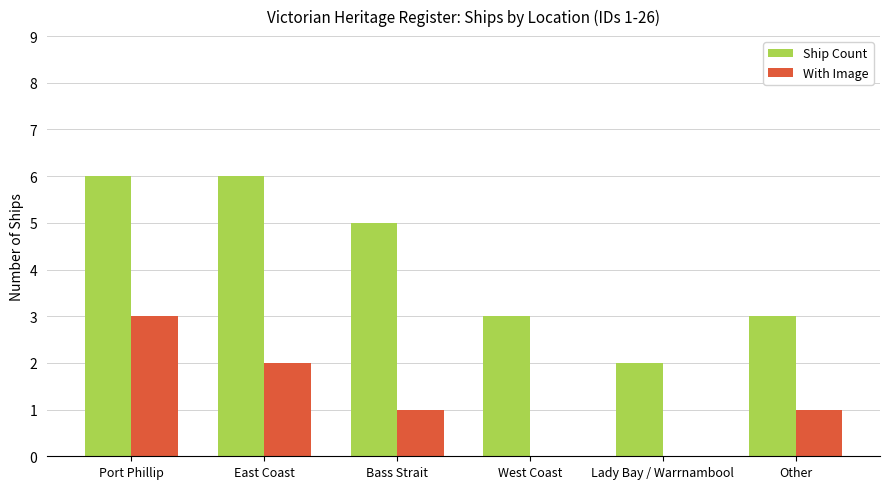

Between Bass Strait and West Coast, which series saw the biggest shift?

Ship Count